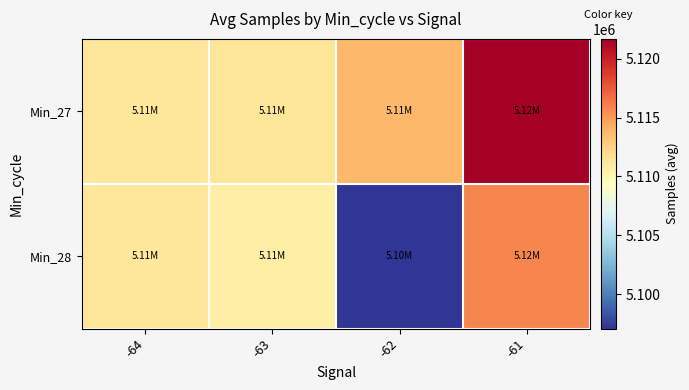

At how many categories does at least one series exceed 5109785?

4